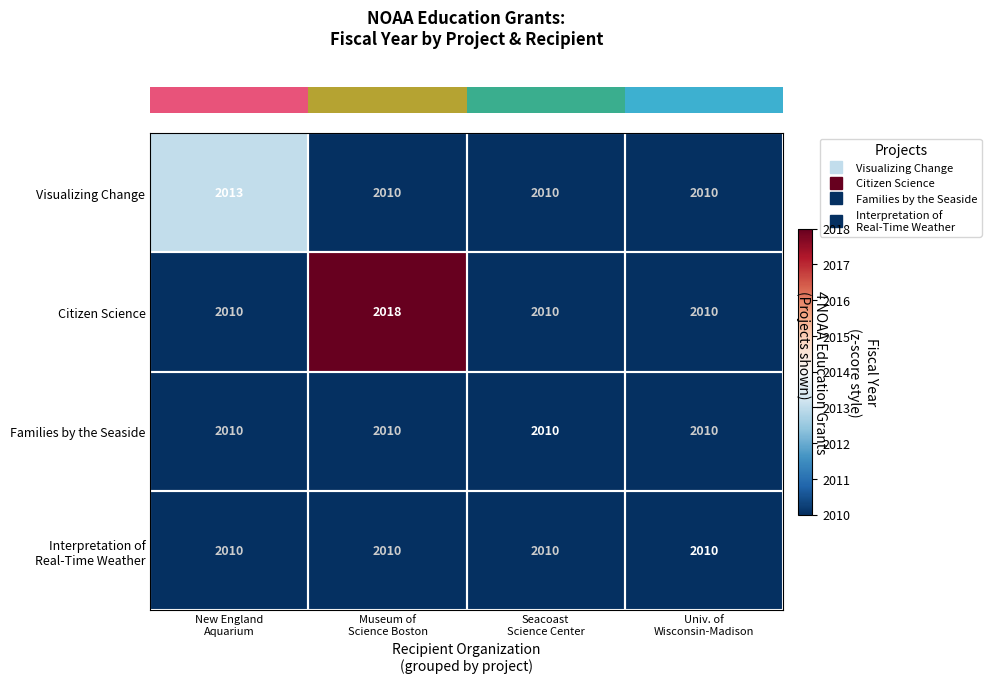

Which series has the largest total across all categories?

Citizen Science